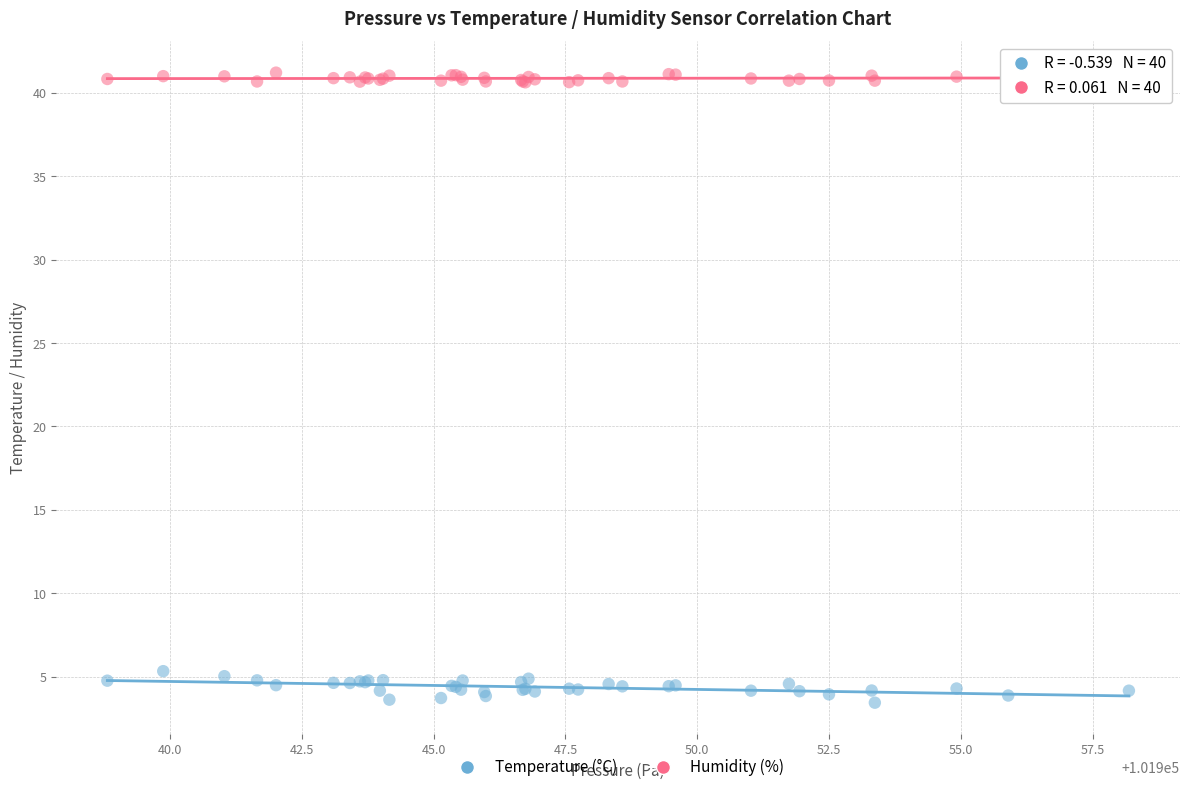

Which series reaches the maximum Y coordinate?

Humidity (%)